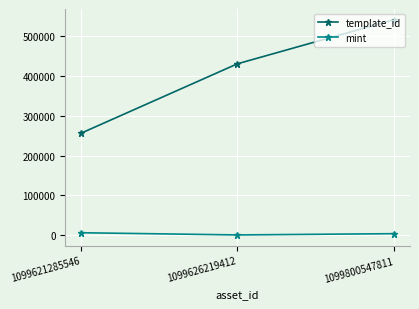

How many data points in mint are less than 3796?

1